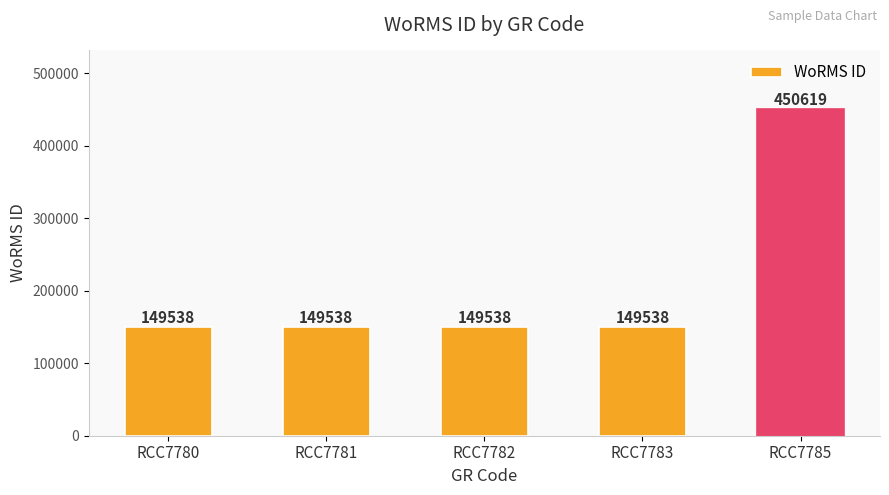

What is the minimum value shown in the chart?

149538